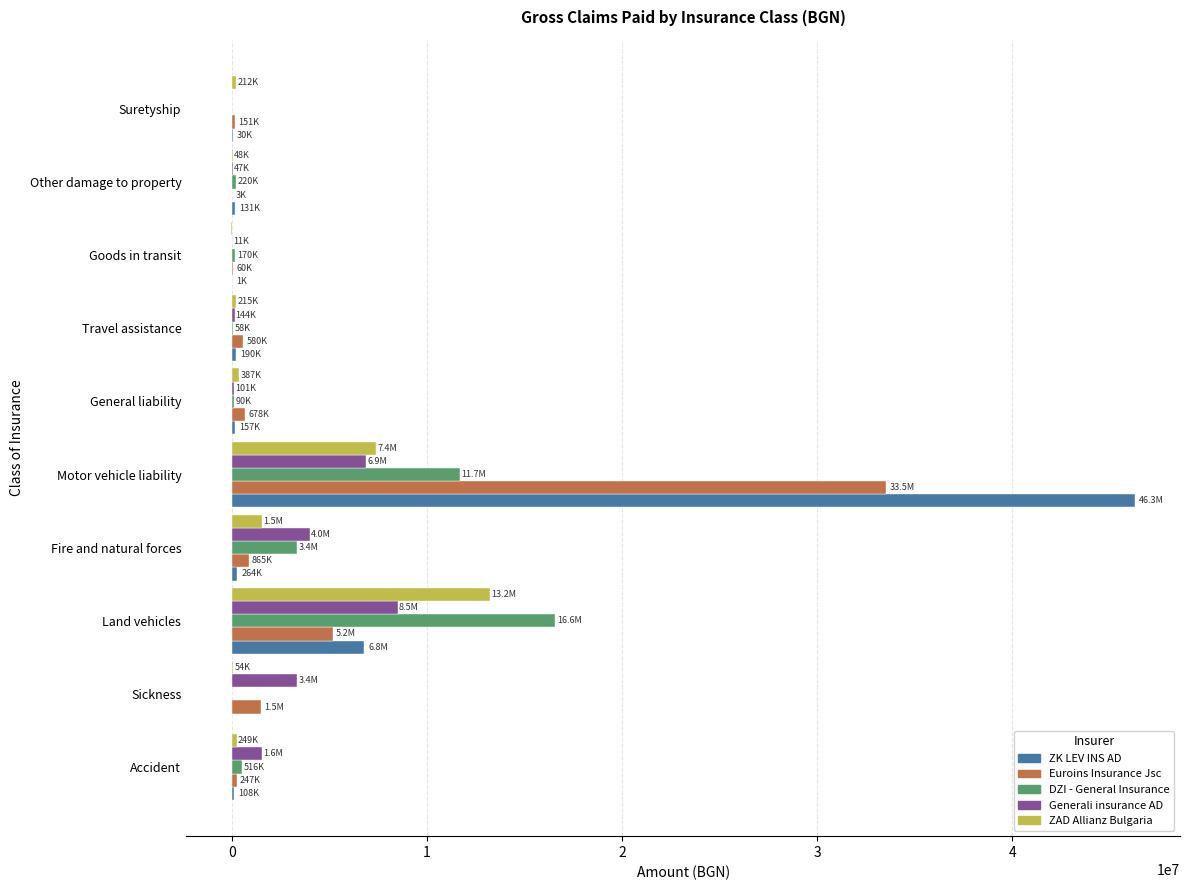

Which series has the widest spread of values?

ZK LEV INS AD